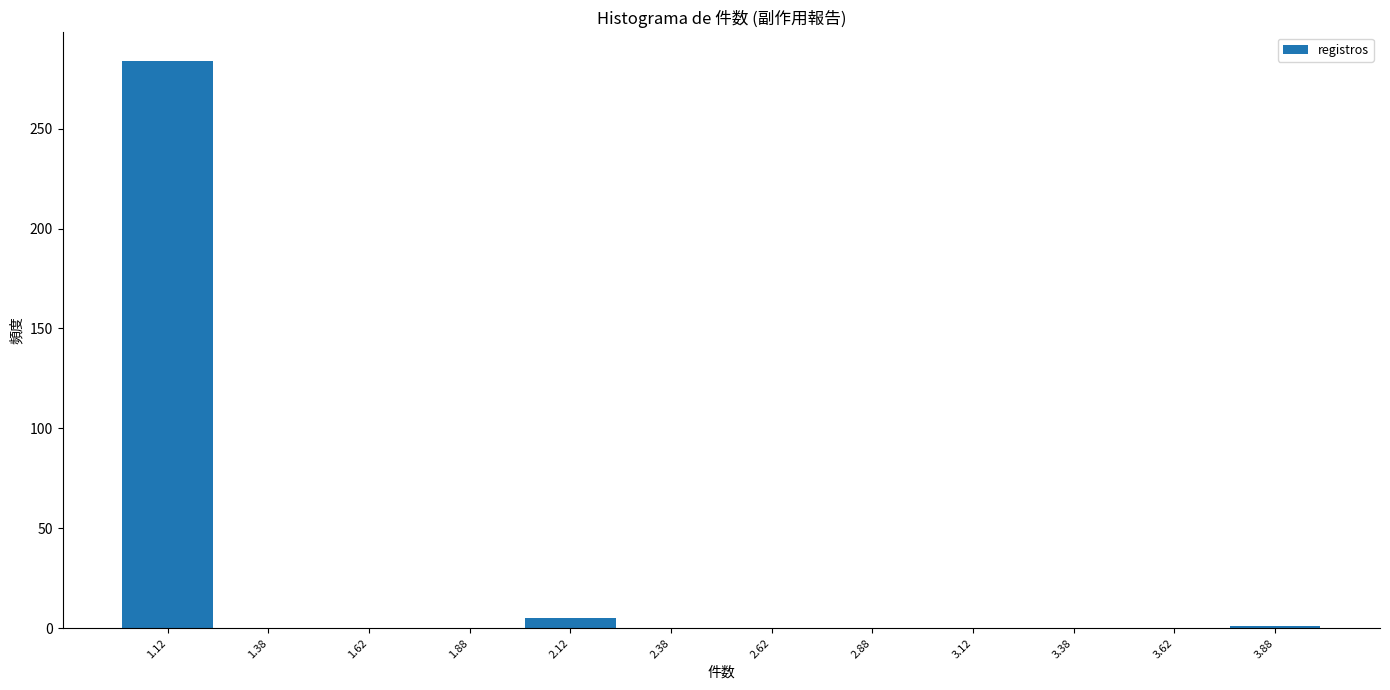

Reading left to right, transcribe this chart: for each bar, give the range it covers on the x-axis and its height. The values are not printed on the chart, so give them approximately, as read against the axis.

1.00 to 1.25: 285
1.25 to 1.50: 0
1.50 to 1.75: 0
1.75 to 2.00: 0
2.00 to 2.25: 5
2.25 to 2.50: 0
2.50 to 2.75: 0
2.75 to 3.00: 0
3.00 to 3.25: 0
3.25 to 3.50: 0
3.50 to 3.75: 0
3.75 to 4.00: under 5